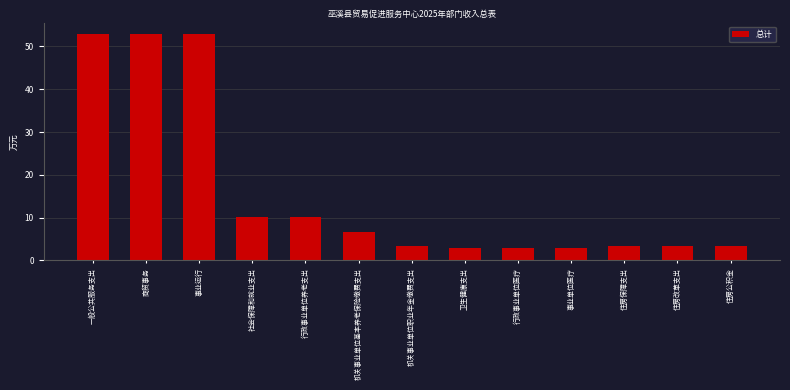

Reading left to right, extract all data points from this chart.

一般公共服务支出=52.9	商贸事务=52.9	事业运行=52.9	社会保障和就业支出=10.1	行政事业单位养老支出=10.1	机关事业单位基本养老保险缴费支出=6.7	机关事业单位职业年金缴费支出=3.4	卫生健康支出=2.9	行政事业单位医疗=2.9	事业单位医疗=2.9	住房保障支出=3.4	住房改革支出=3.4	住房公积金=3.4